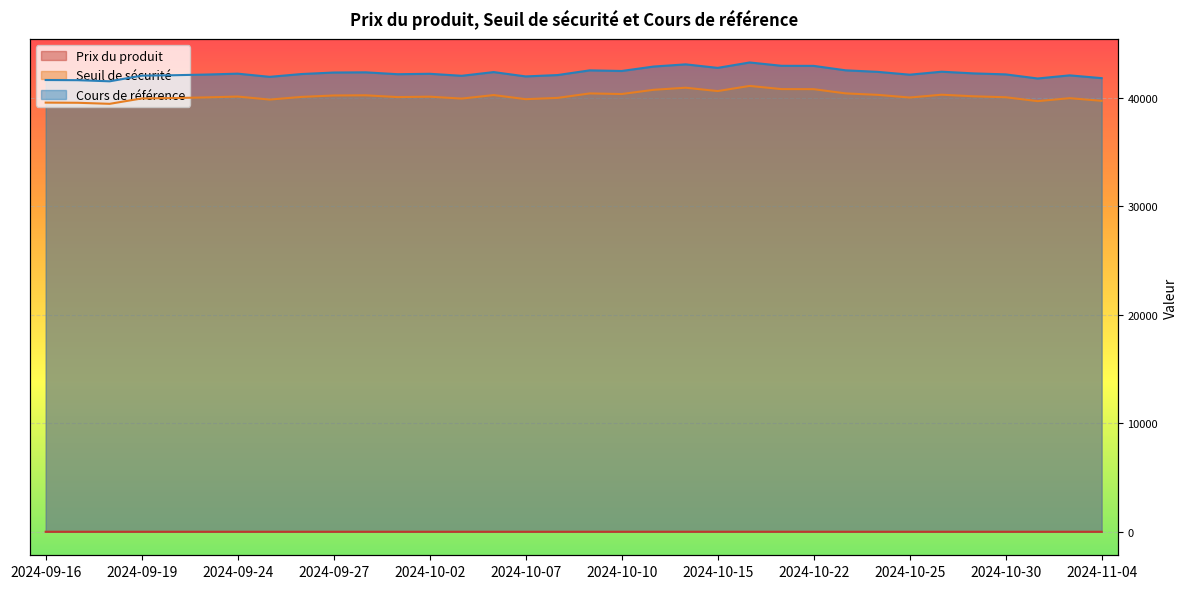

Rank the series by their maximum value, from lowest to highest.

Prix du produit, Seuil de sécurité, Cours de référence